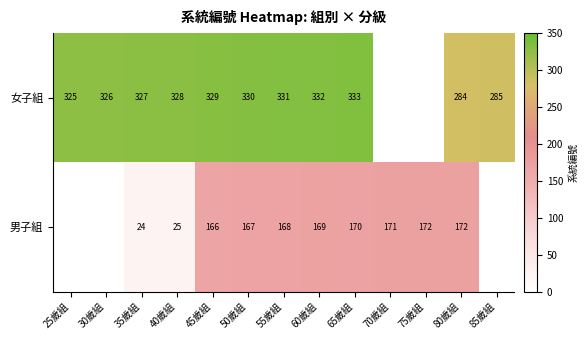

At 55歲組, list the series in order from smallest to largest.

男子組, 女子組